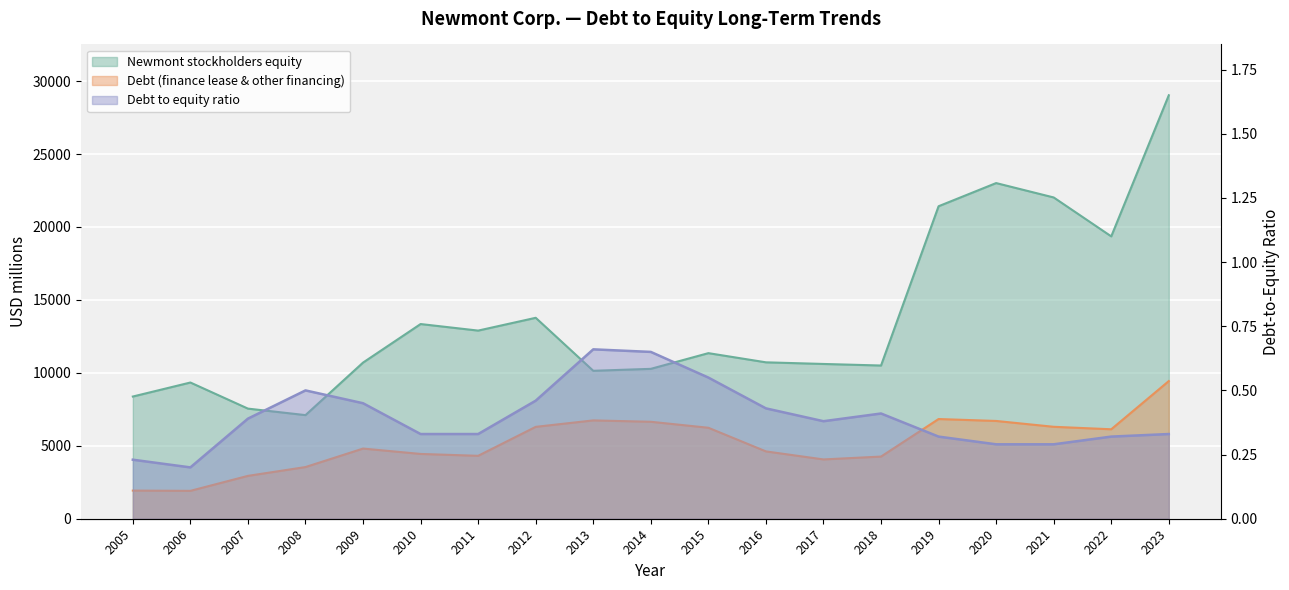

List the labels in order of Debt (finance lease & other financing) value, smallest first.

2006, 2005, 2007, 2008, 2017, 2018, 2011, 2010, 2016, 2009, 2022, 2015, 2012, 2021, 2014, 2020, 2013, 2019, 2023